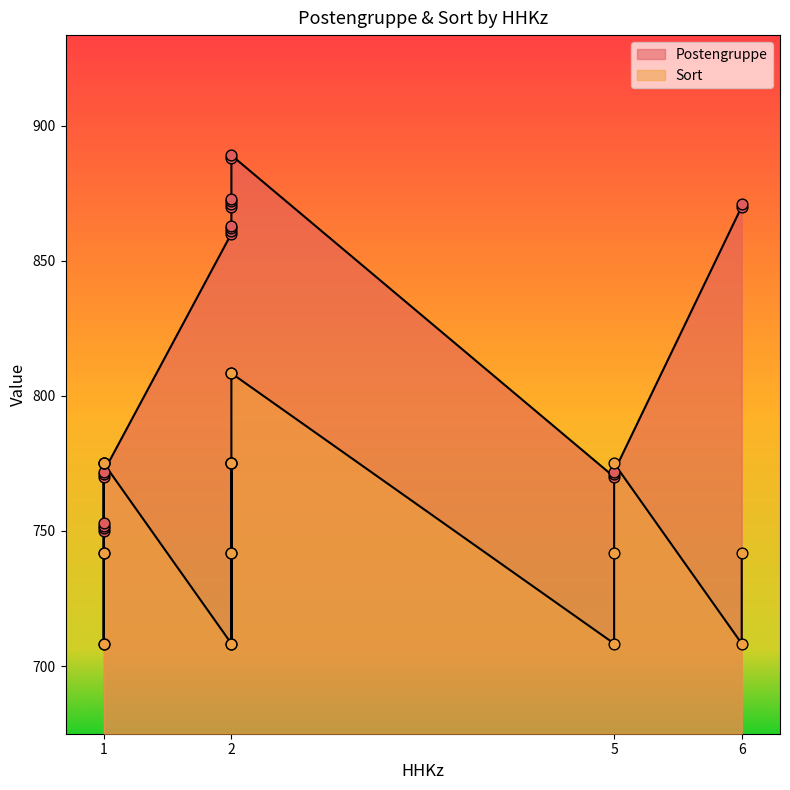

Which series has the largest total across all categories?

Postengruppe